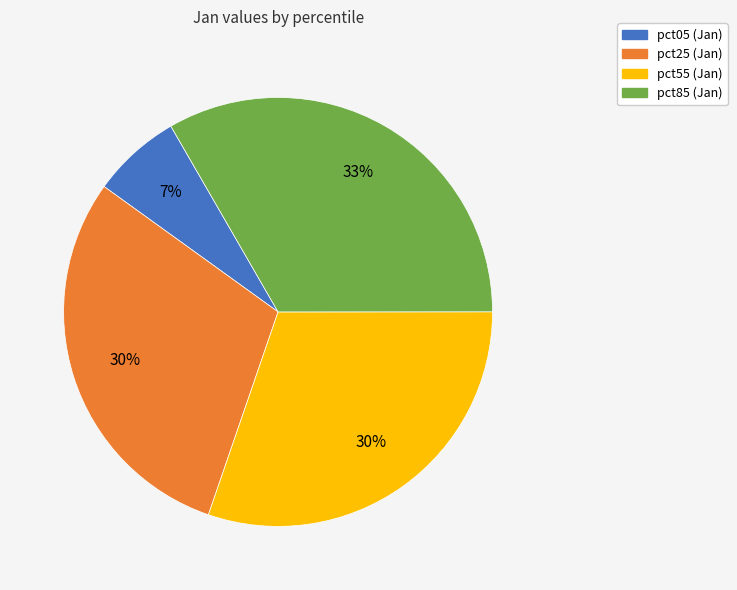

To the nearest percent, what is the average slice percentage?

25%